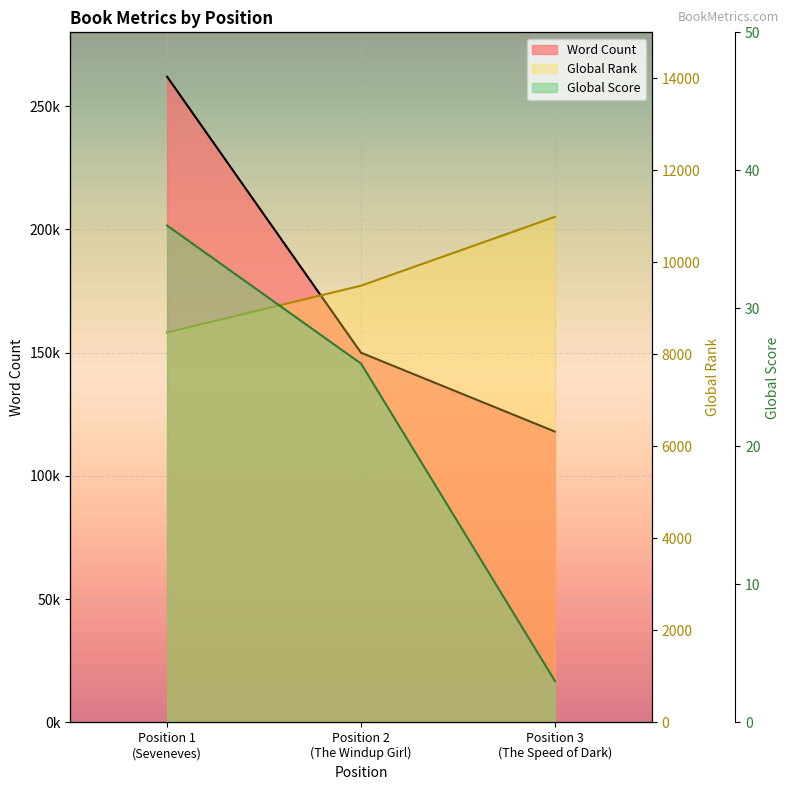

At which category does the chart reach its minimum across all series?

Position 3 (The Speed of Dark)